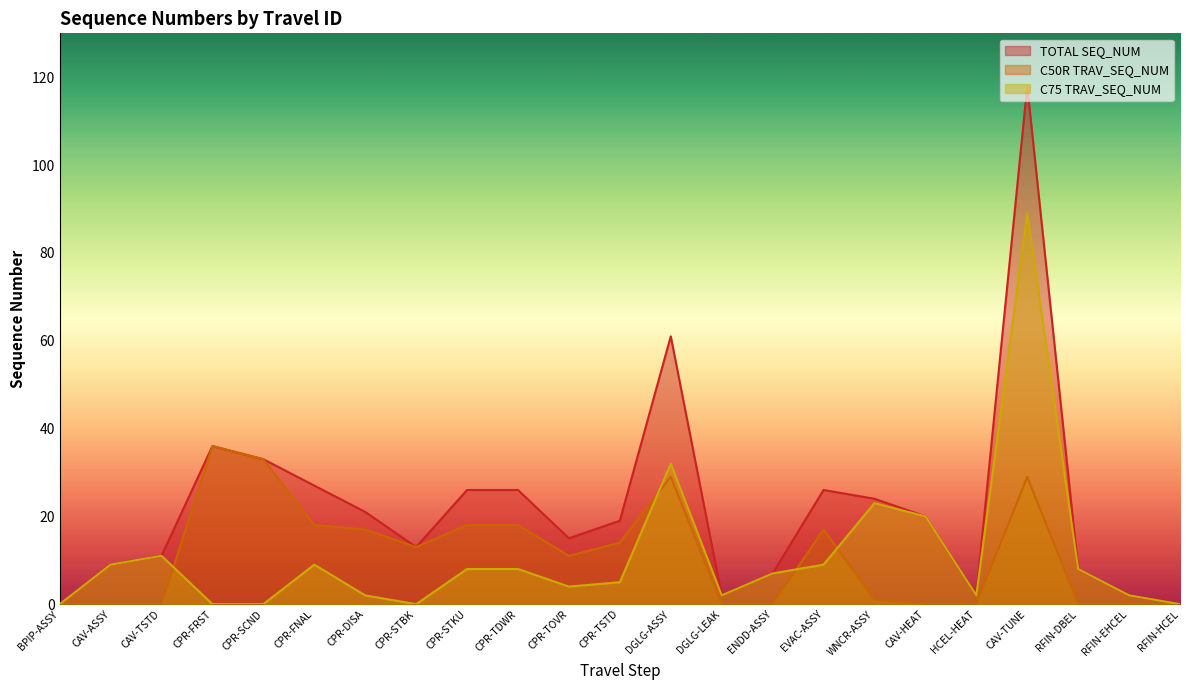

What is the sum of the C75 TRAV_SEQ_NUM values at CPR-FNAL and DGLG-LEAK?

11